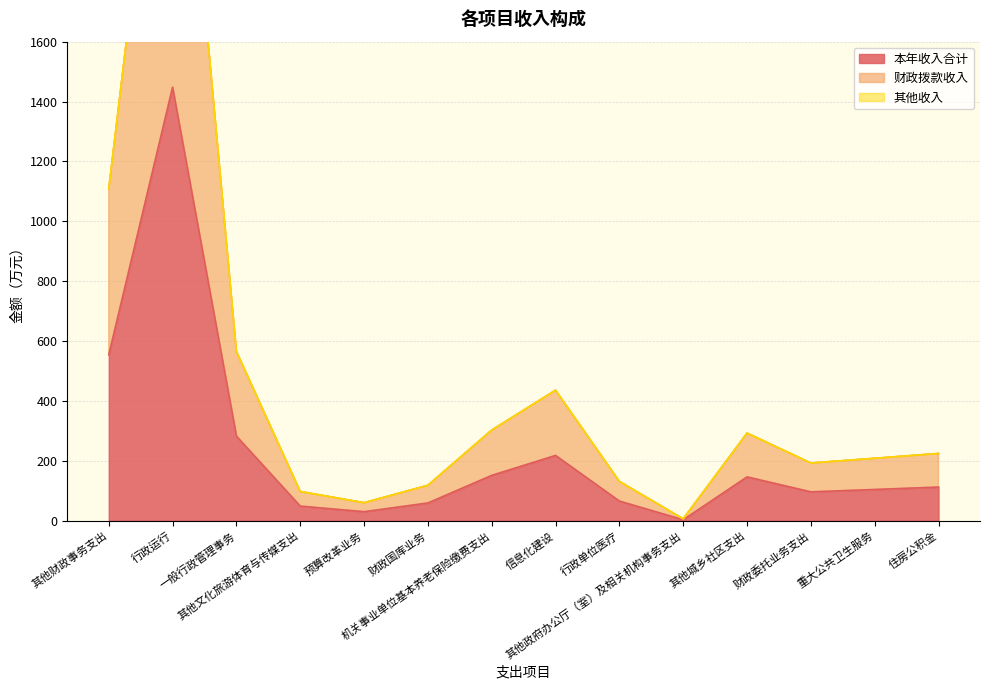

At which label does 财政拨款收入 first exceed 224?

其他财政事务支出